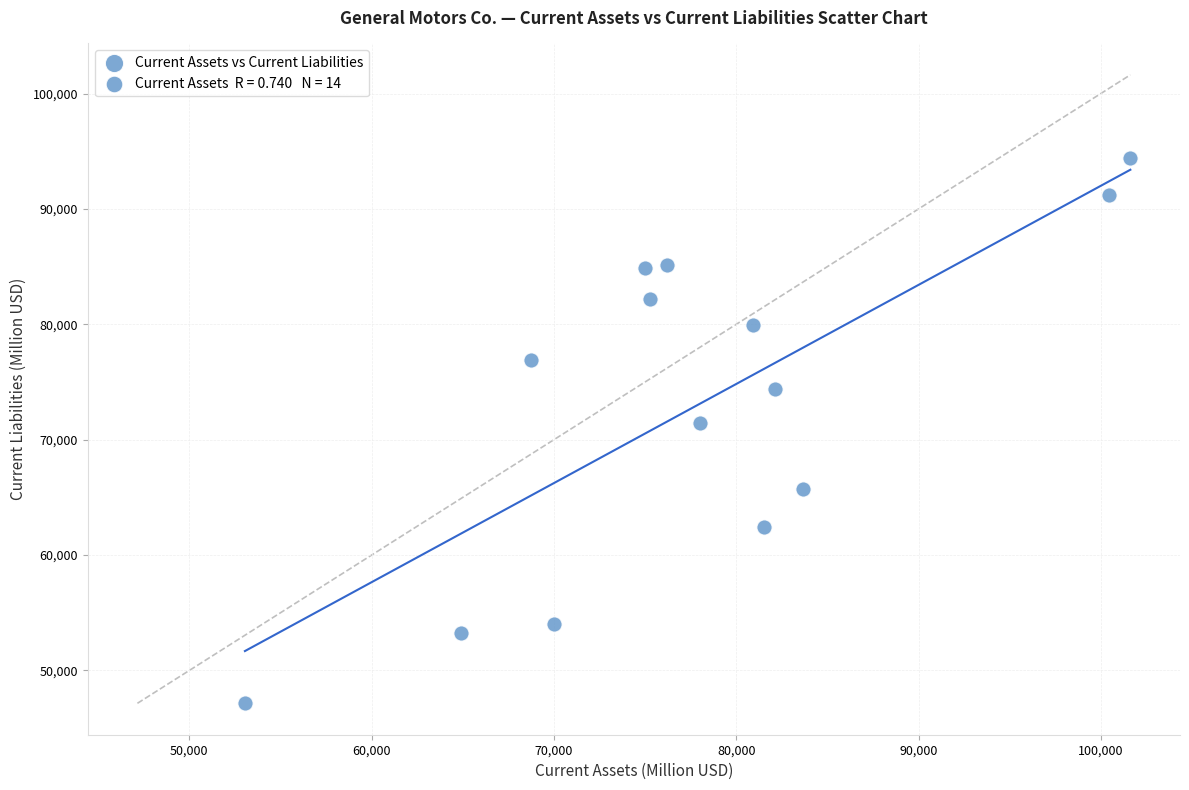

What Y value in the scatter plot is closest to 70801?

71466